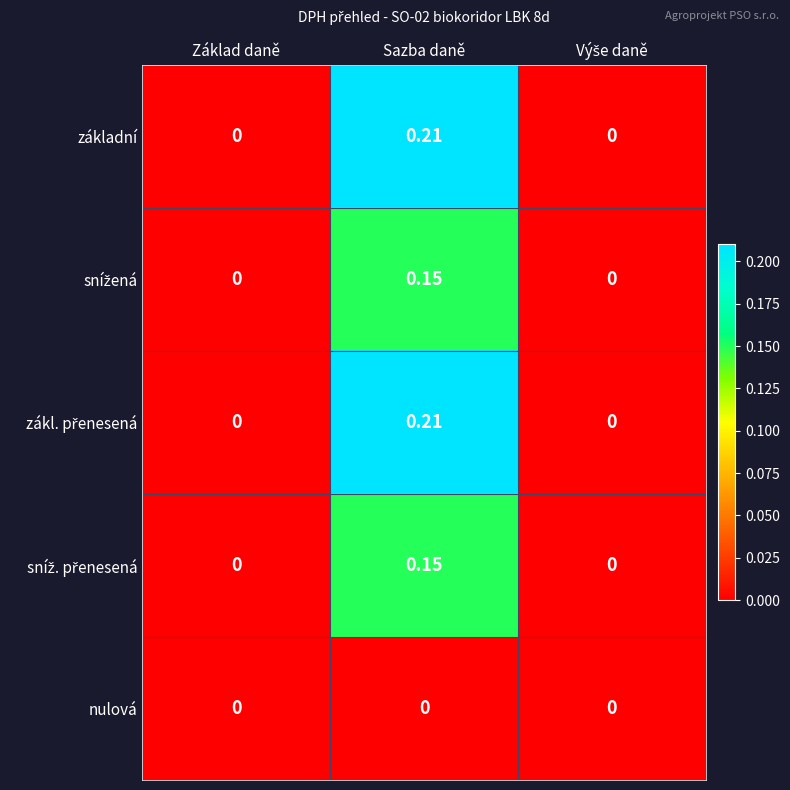

At which category is the sum across all series the highest?

Sazba daně